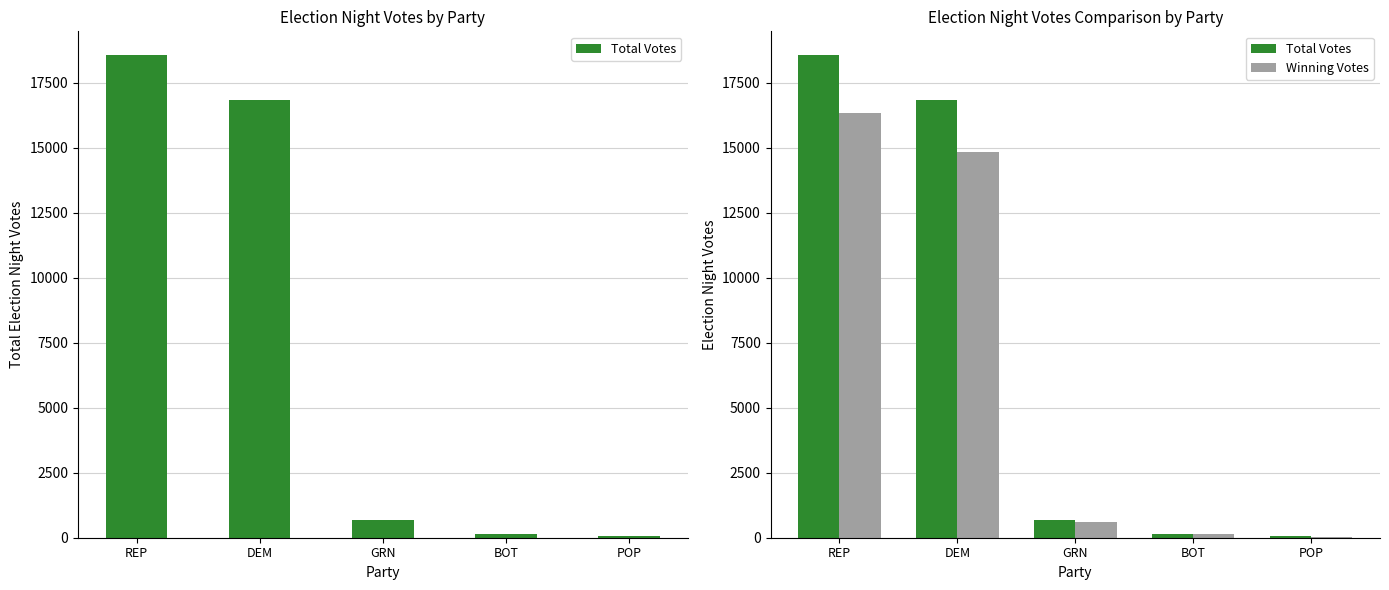

What is the total value across all series at REP?

34857.1